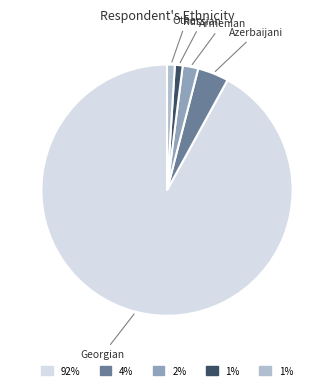

How many segments does this pie chart have?

5